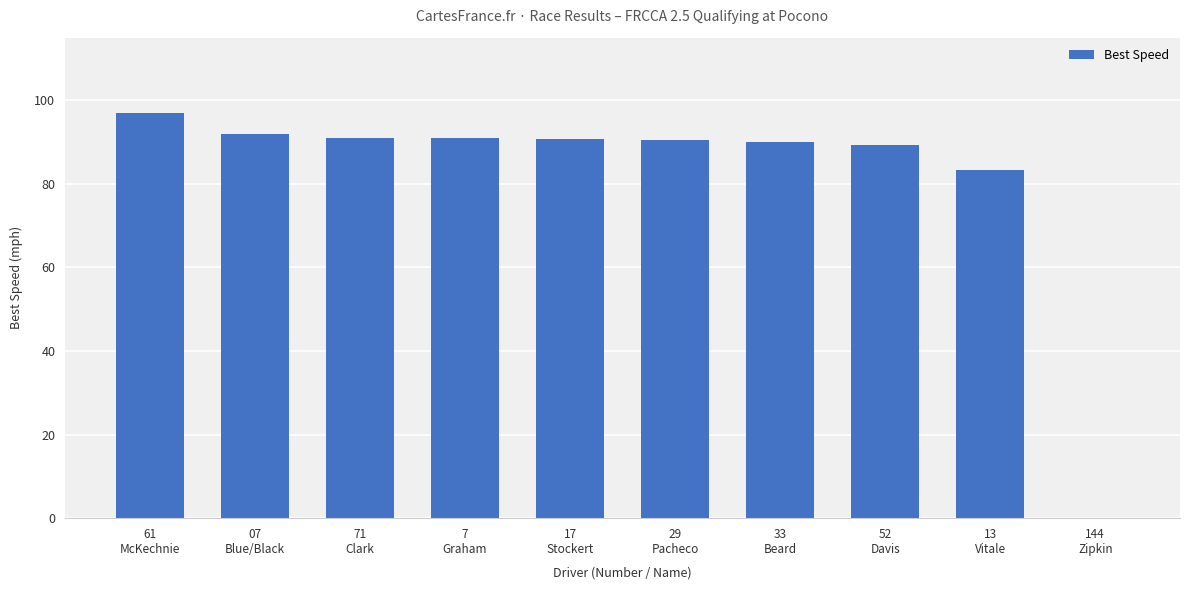

Approximately how many times larger is the value at 7
Graham compared to 07
Blue/Black?

1.0